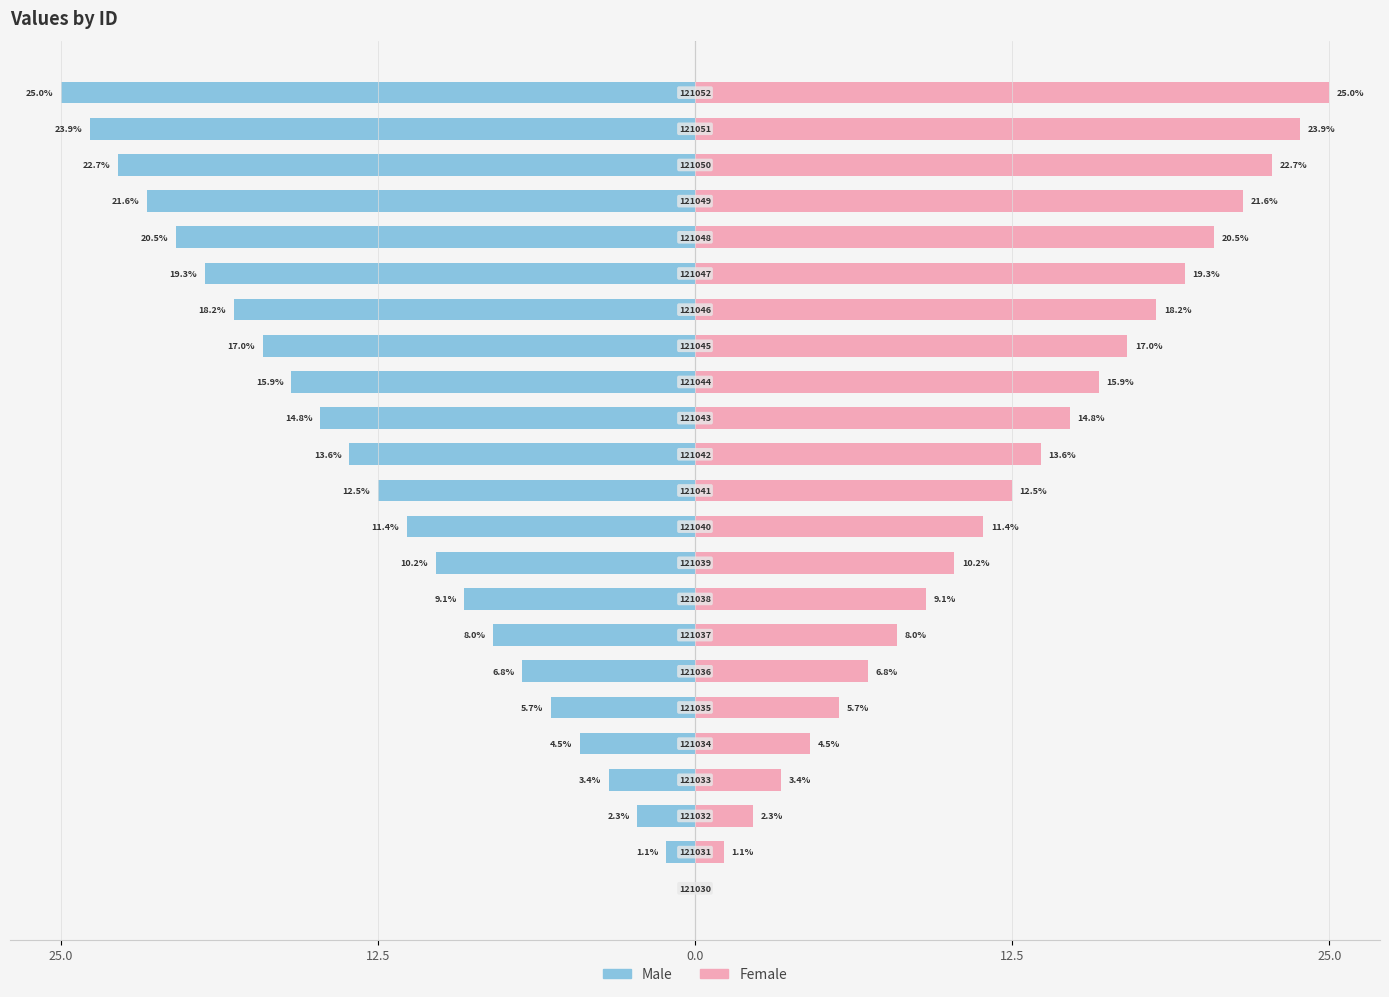

How many groups of bars are there?

23